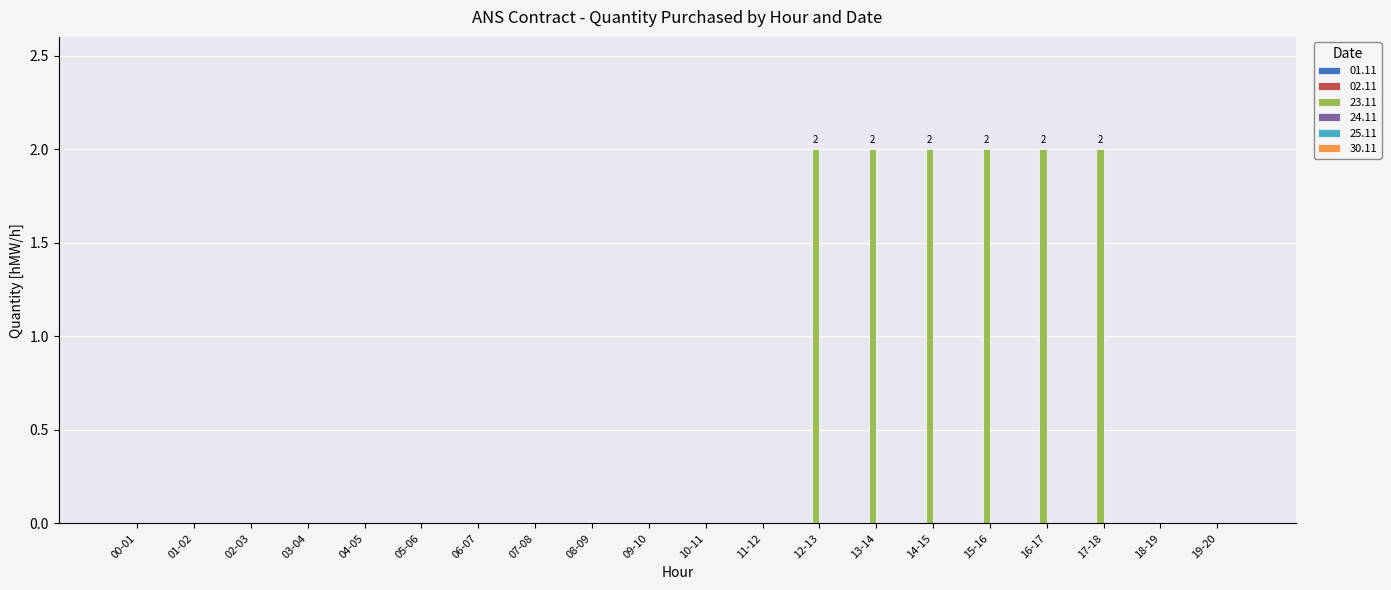

What is the change in value from 07-08 to 16-17?

+2